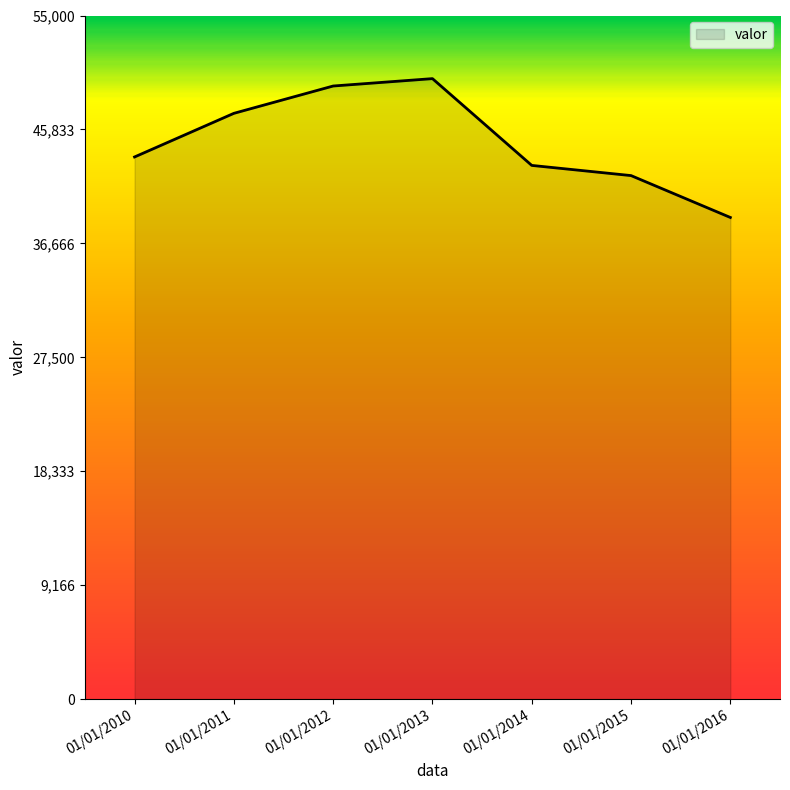

True or false: the data has more than 2 interior local peaks.

False